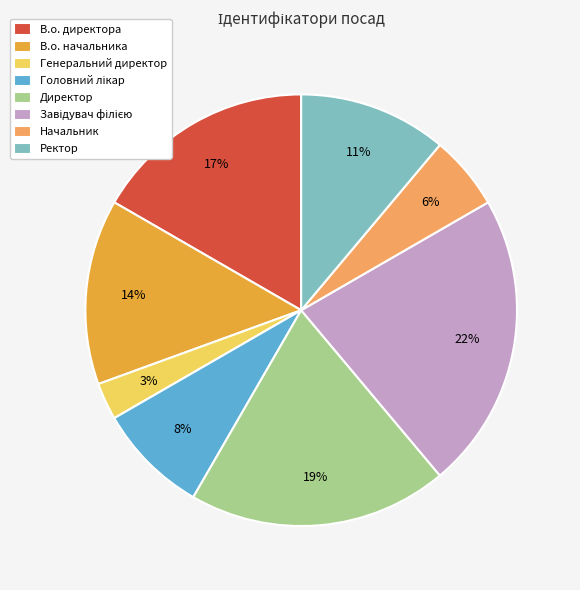

To the nearest percent, what is the combined percentage of В.о. начальника and Директор?

33%